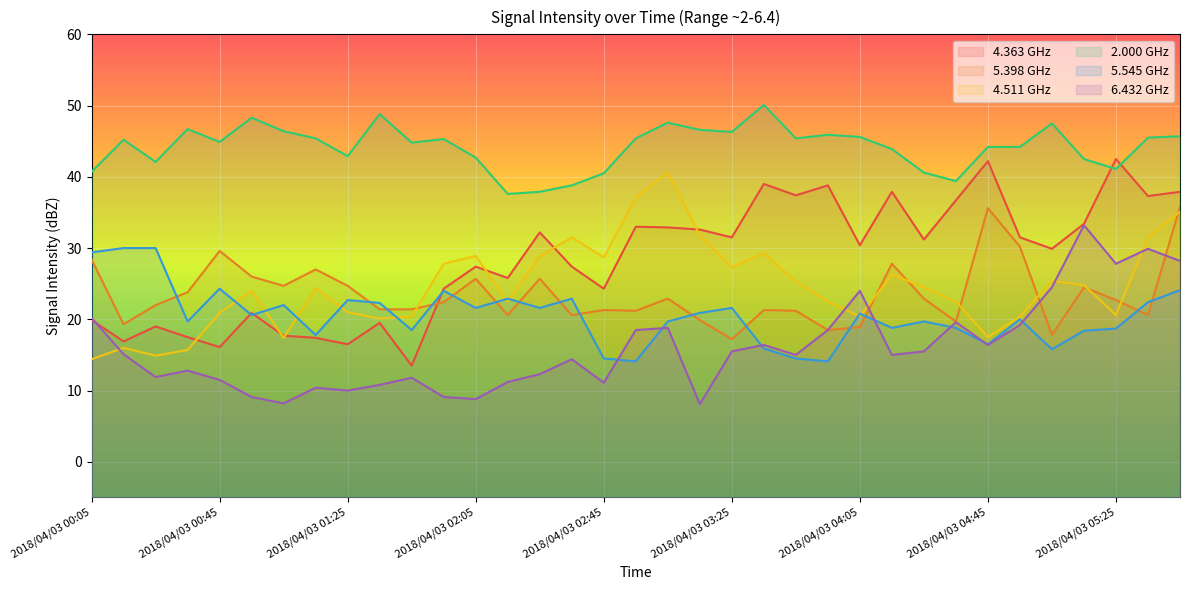

Which series has the widest spread of values?

4.363 GHz